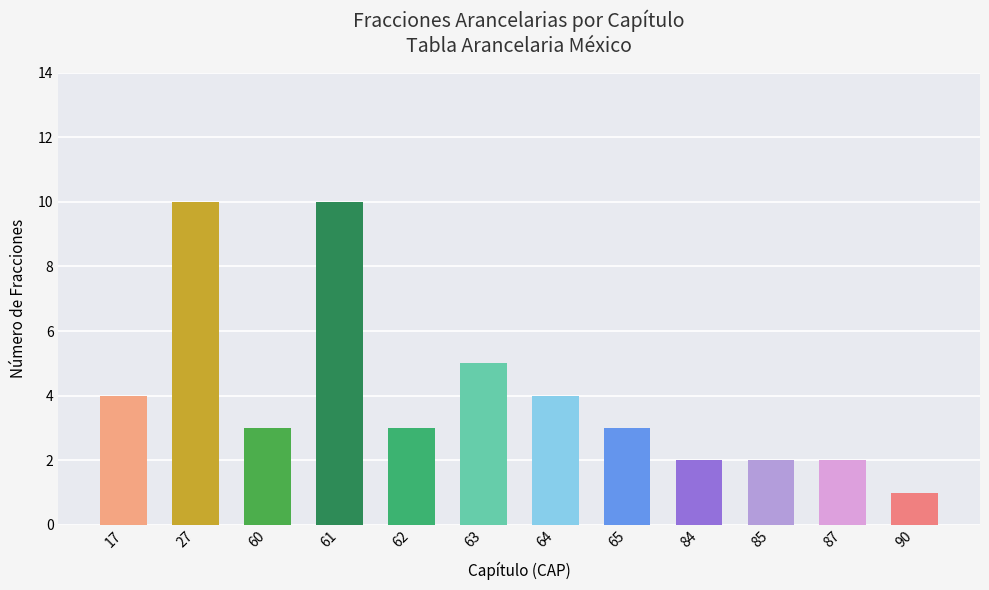

What is the maximum value shown in the chart?

10